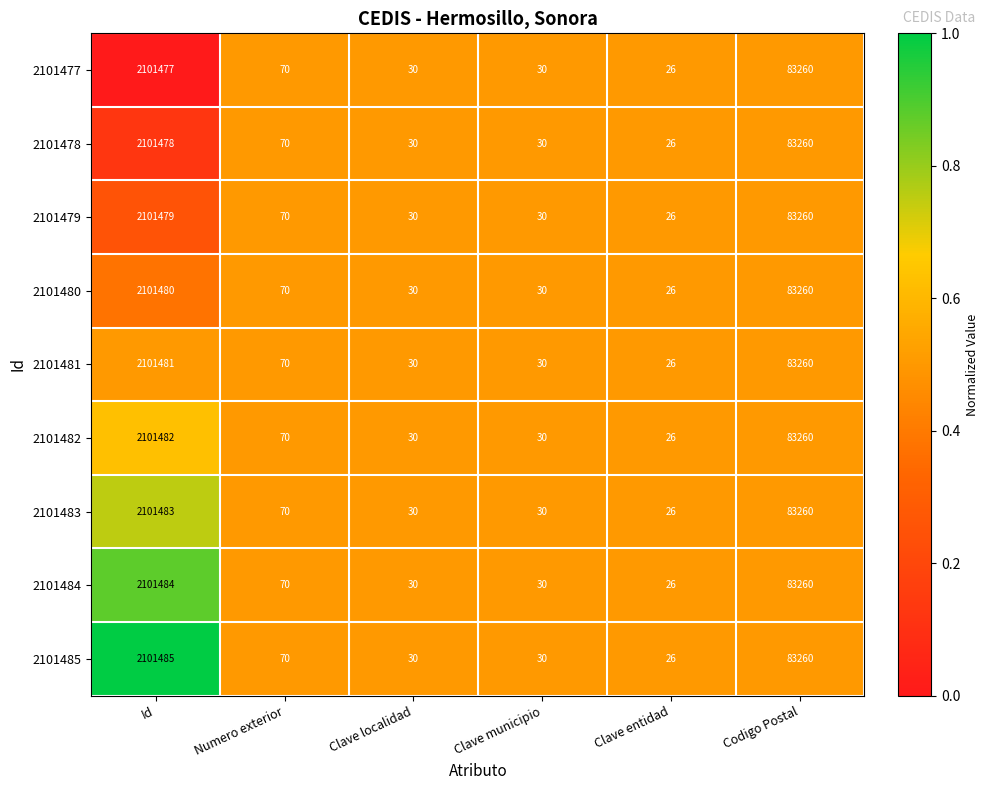

What is the difference between the second highest and minimum values in the 2101480 series?

83234